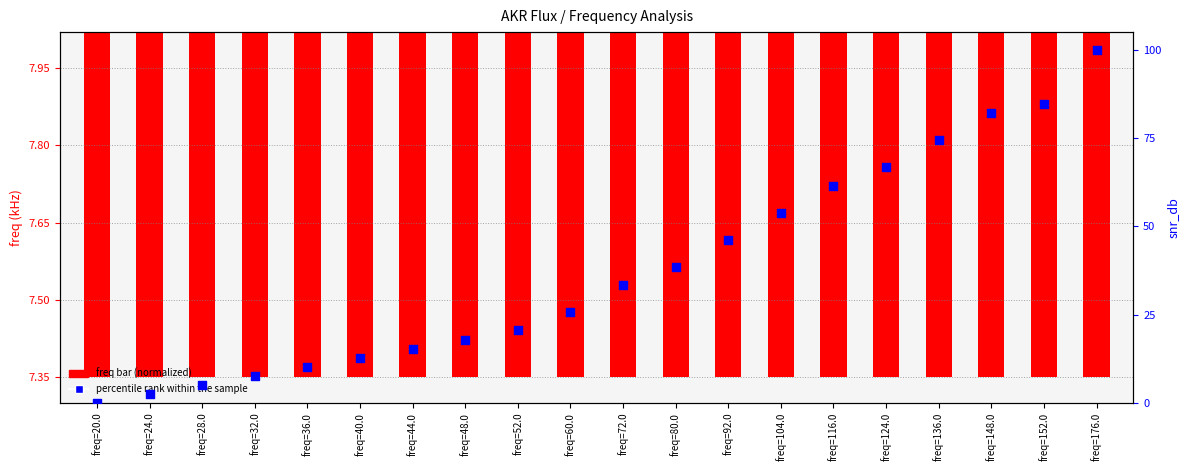

At how many categories does at least one series exceed 85?

1